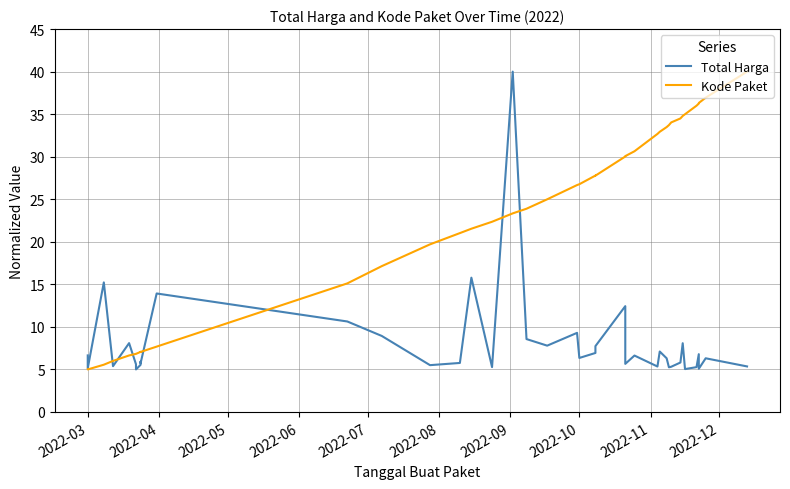

True or false: Total Harga has more than 0 points higher than both neighbors.

True